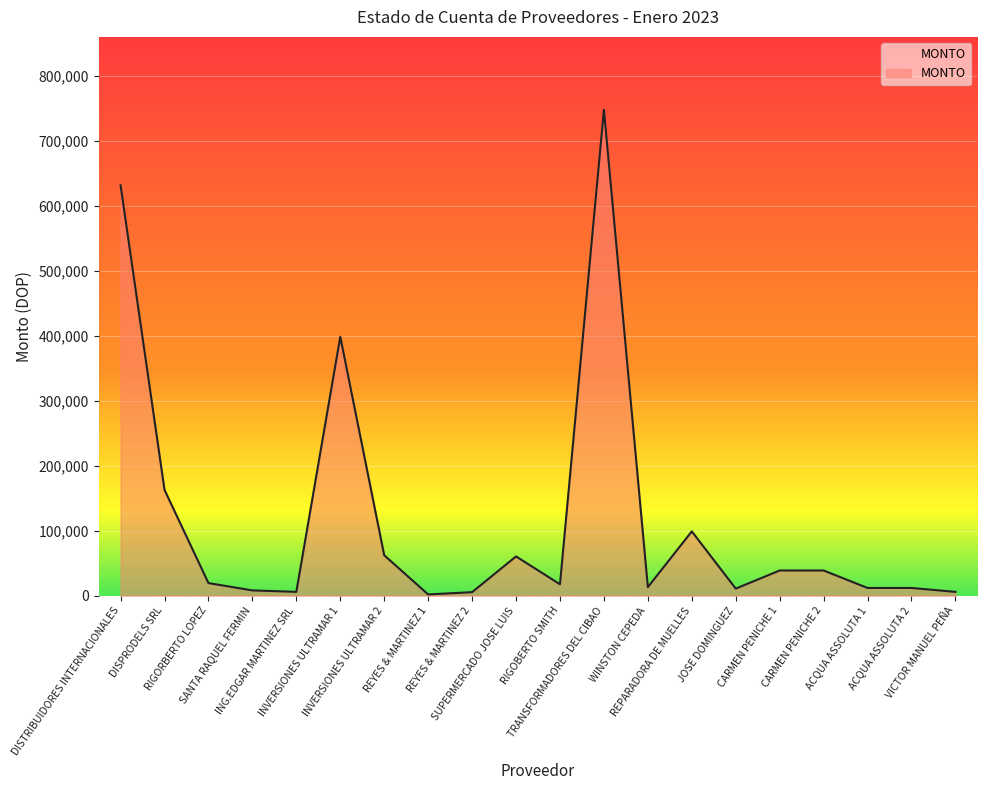

What is the sum of all values?

2352868.0